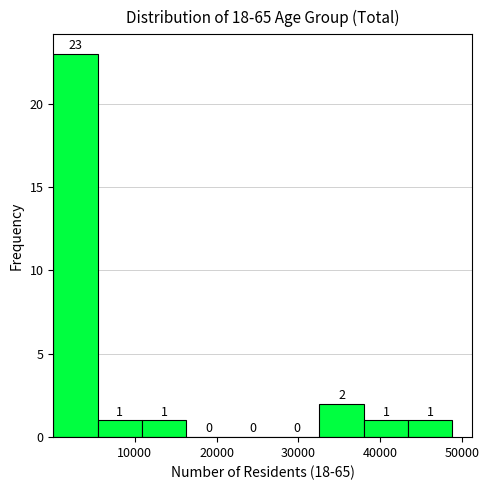

Reading left to right, transcribe this chart: for each bar, give the range it covers on the x-axis and its height. The bar edges are not printed on the chart, so give them approximately, as read against the axis.

0 to 5000: 23
5000 to 11000: 1
11000 to 16000: 1
16000 to 22000: 0
22000 to 27000: 0
27000 to 33000: 0
33000 to 38000: 2
38000 to 43000: 1
43000 to 49000: 1